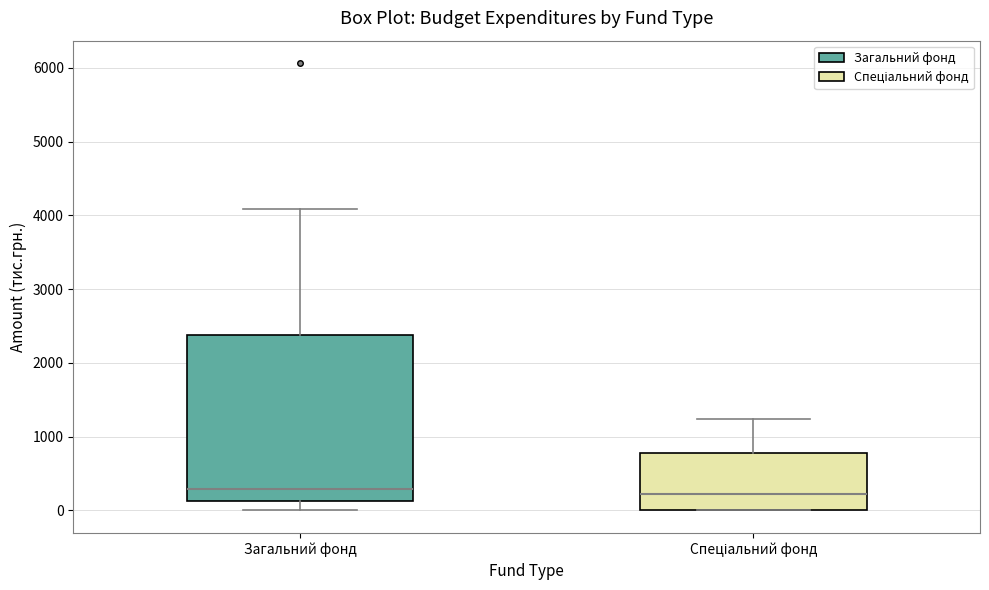

Reading left to right, transcribe this box plot: for each box, give where its median line is, the range the box spans, and where its two whiskers end, as read against the y-axis. The values are not printed on the chart, so give them approximately, as read against the axis.

Загальний фонд: median 300, box 100 to 2400, whiskers 0 to 4100
Спеціальний фонд: median 200, box 0 to 800, whiskers 0 to 1200